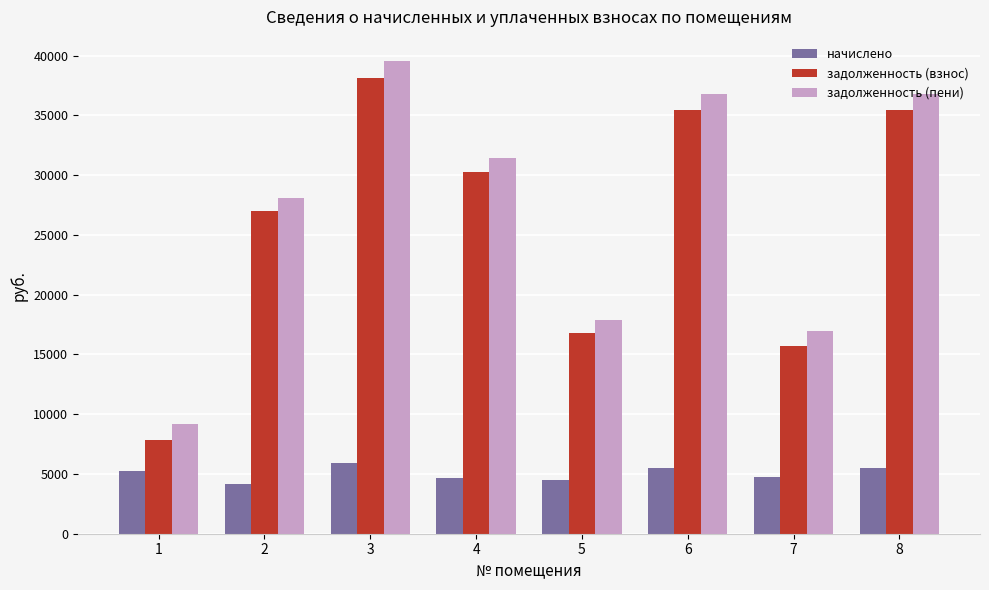

What is the difference between the maximum and minimum values in the задолженность (взнос) series?

30287.0